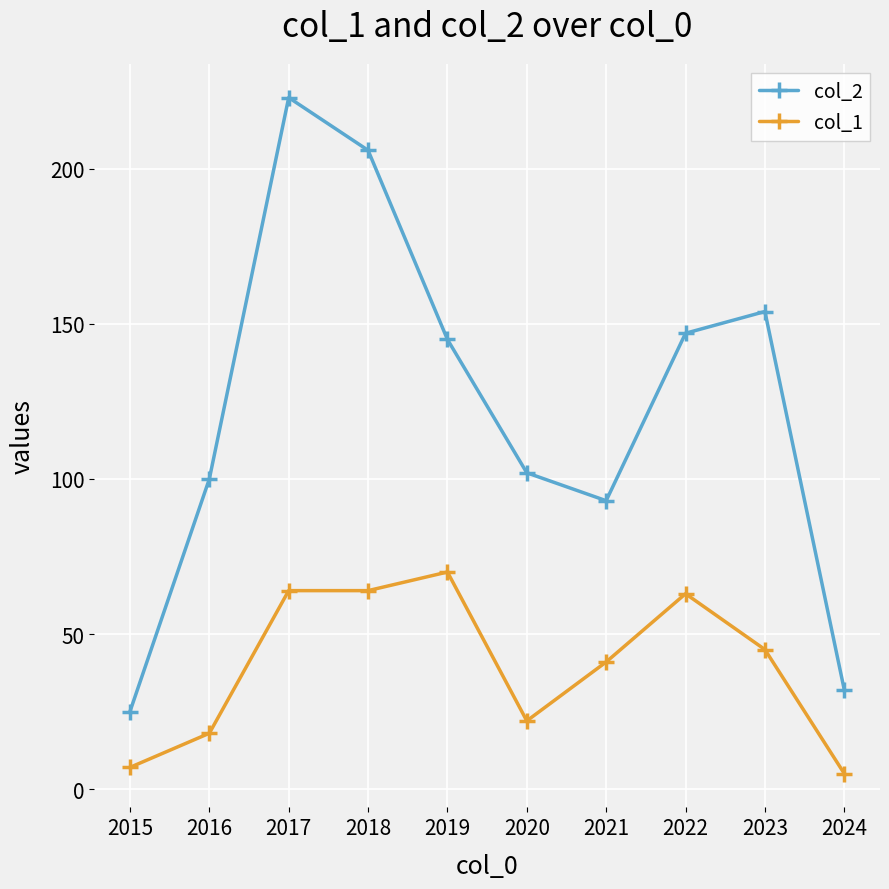

True or false: col_2 has more than 0 points higher than both neighbors.

True